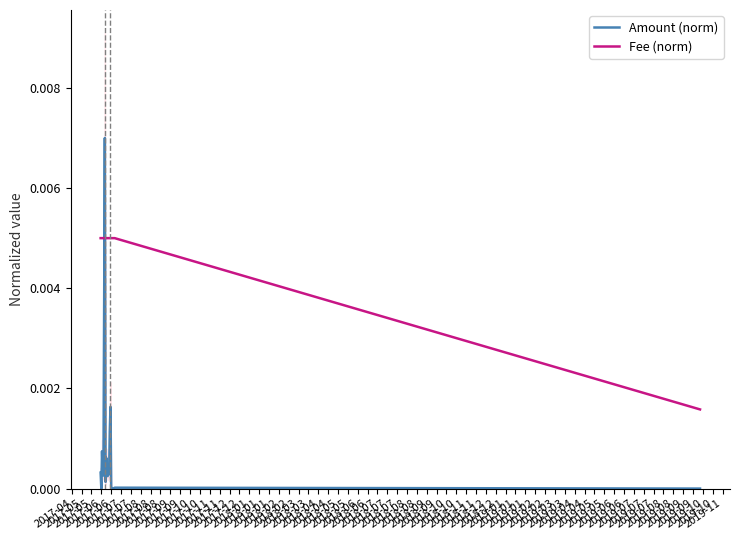

What is the label of the 8th point from the left?

2017-08